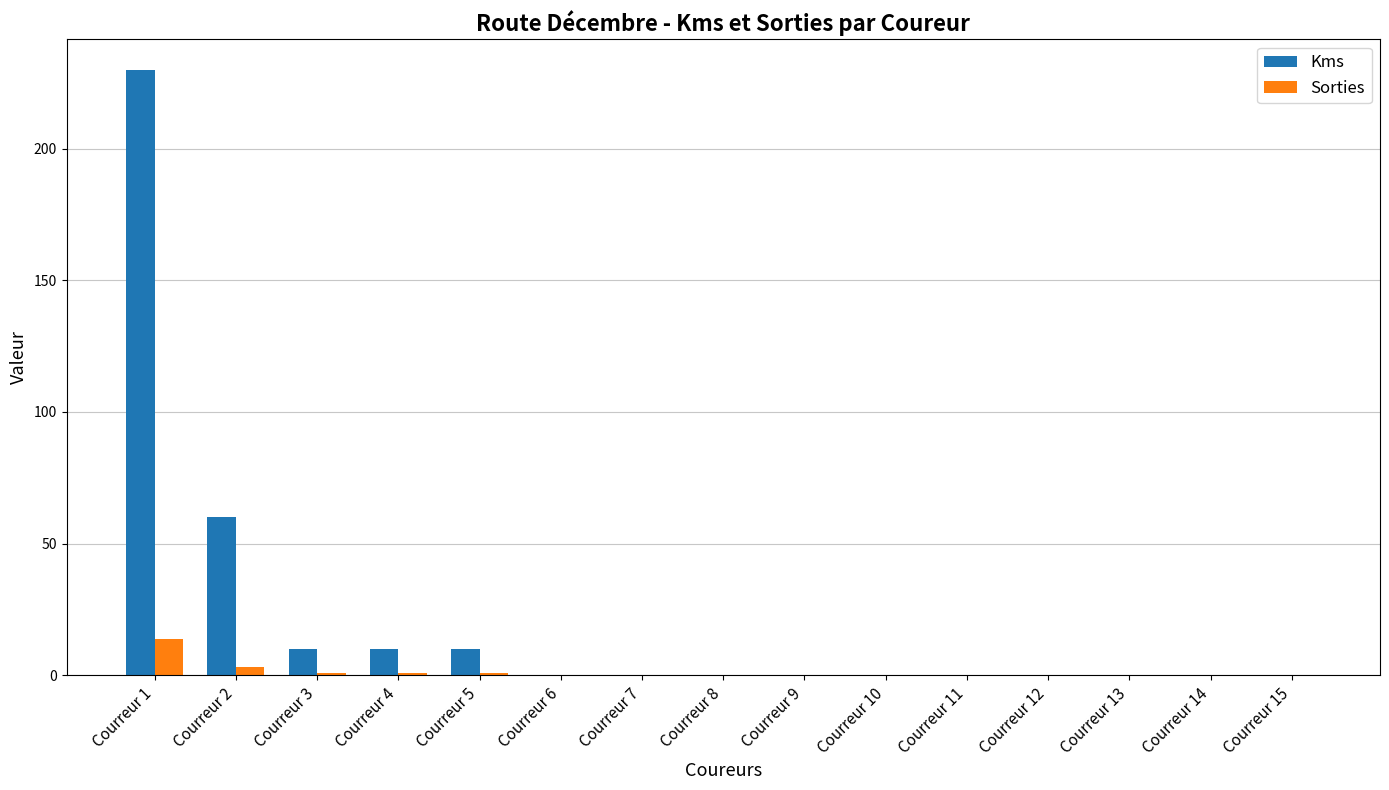

What is the sum of the Sorties values at Courreur 4 and Courreur 6?

1